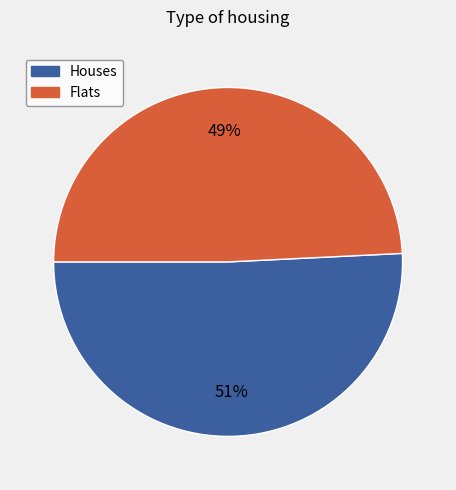

Count the number of slices in the pie.

2